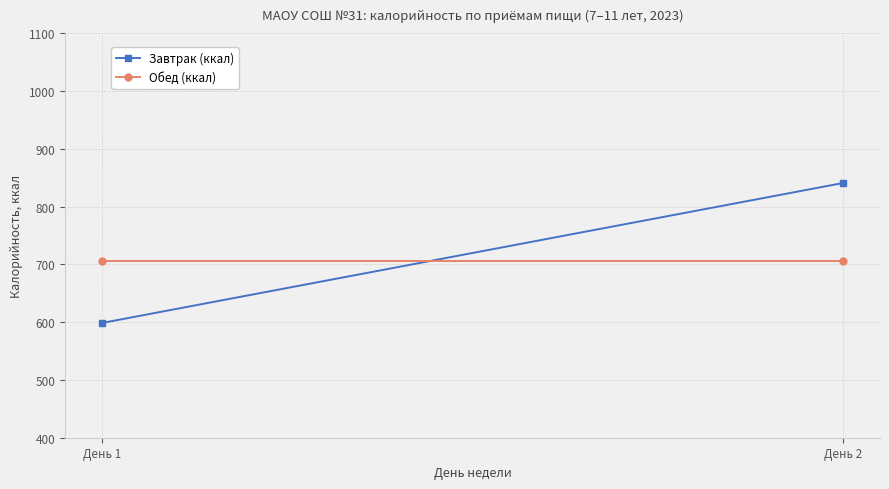

What is the difference between the maximum and minimum values in the Завтрак (ккал) series?

242.2